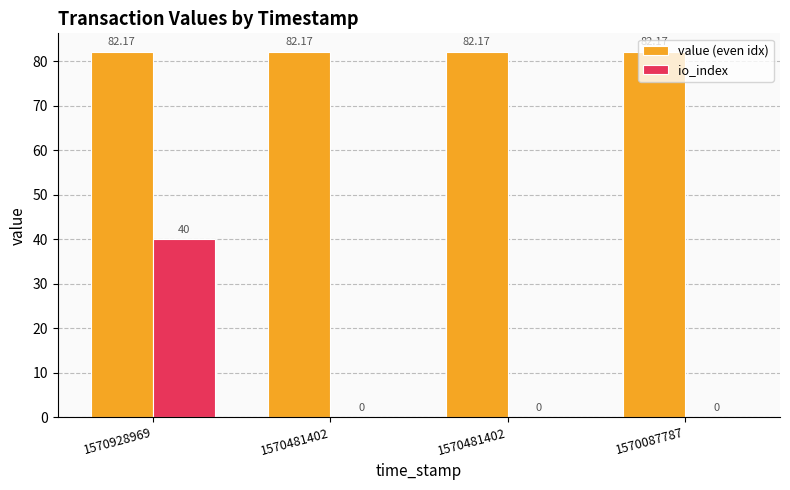

Rank the series by their maximum value, from lowest to highest.

io_index, value (even idx)